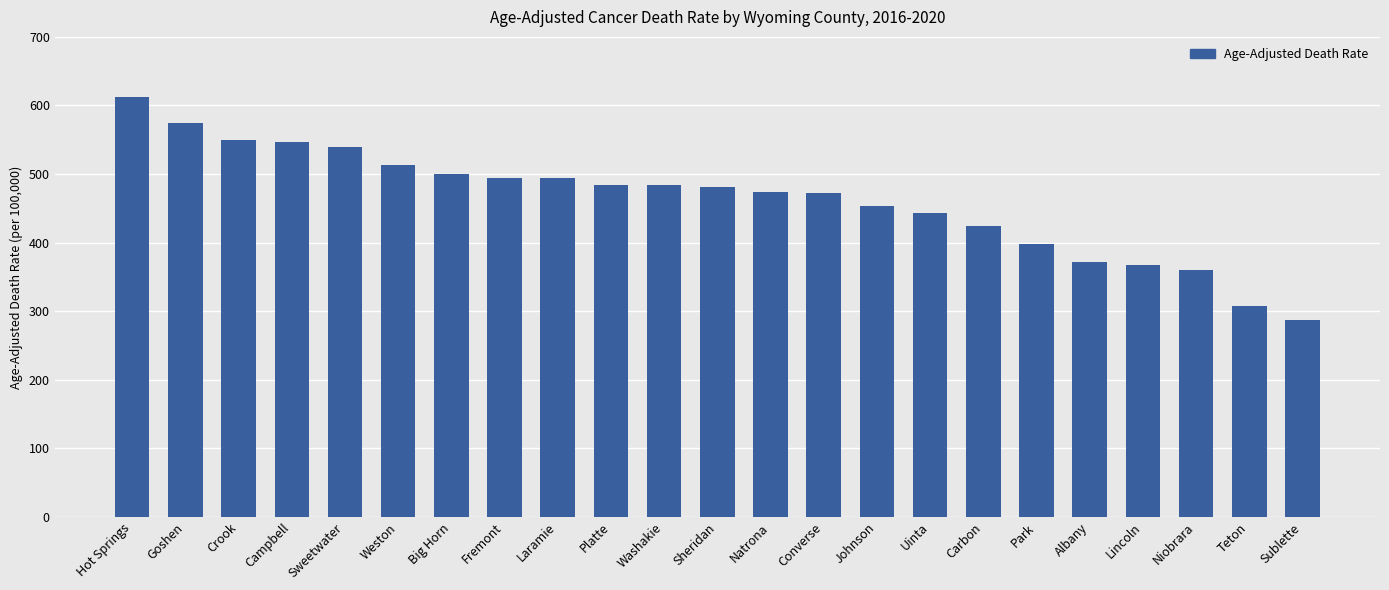

At which category does the chart reach its peak across all series?

Hot Springs